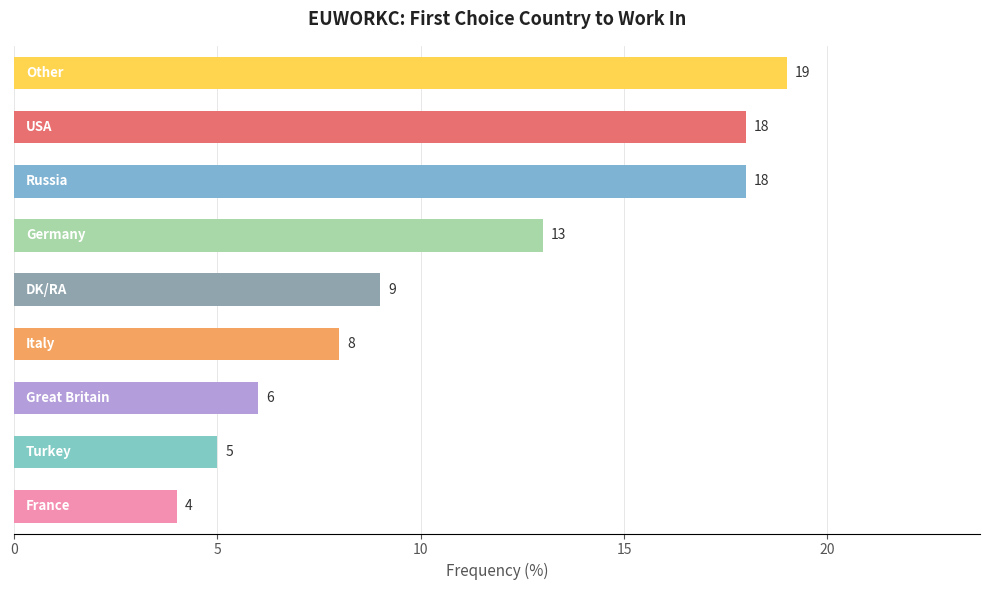

How many values are below 9?

4